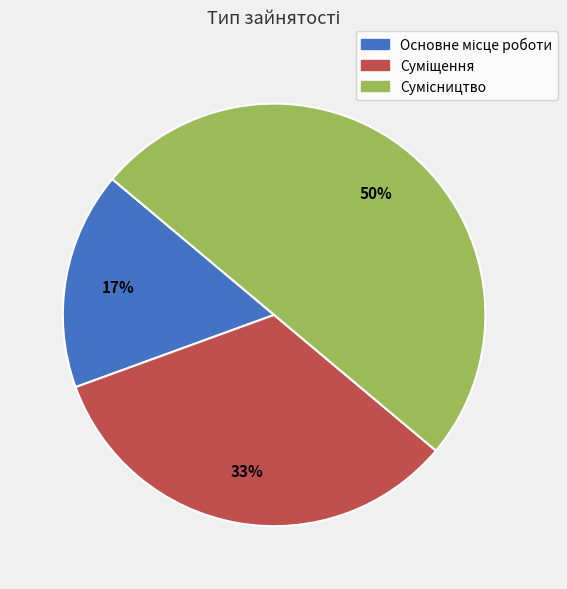

To the nearest percent, what is the difference between the largest and smallest slice percentages?

33%